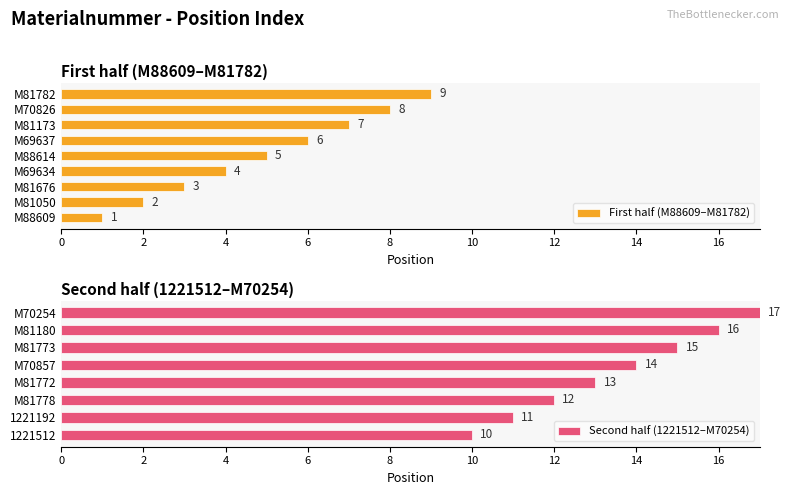

The chart shows a value of 7 at 1221512. True or false?

False